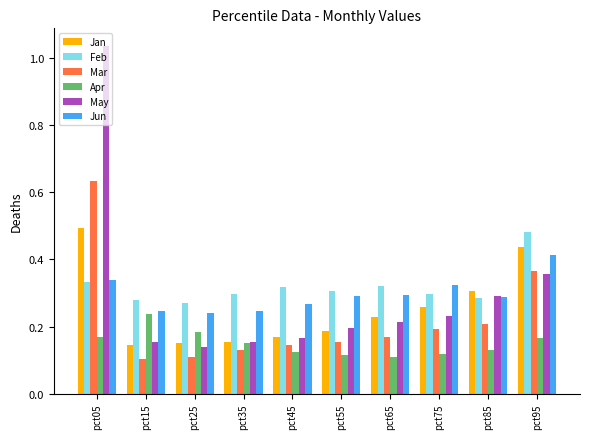

Count the number of data series in this chart.

6